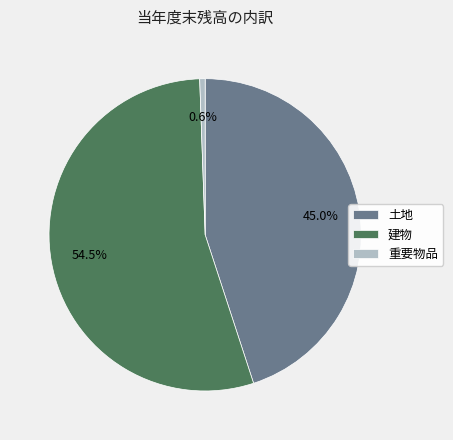

Combined, do 建物 and 土地 account for over 50%?

Yes